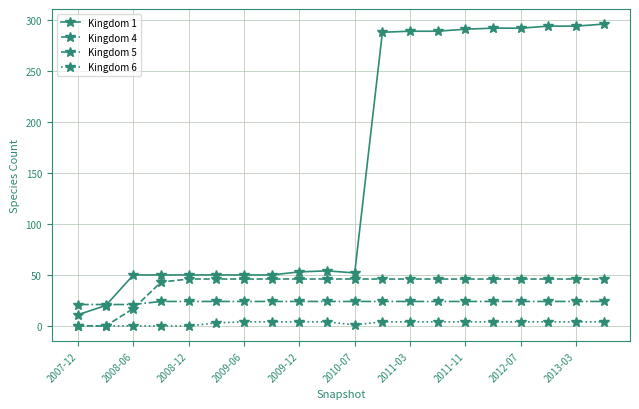

Which series has the widest spread of values?

Kingdom 1